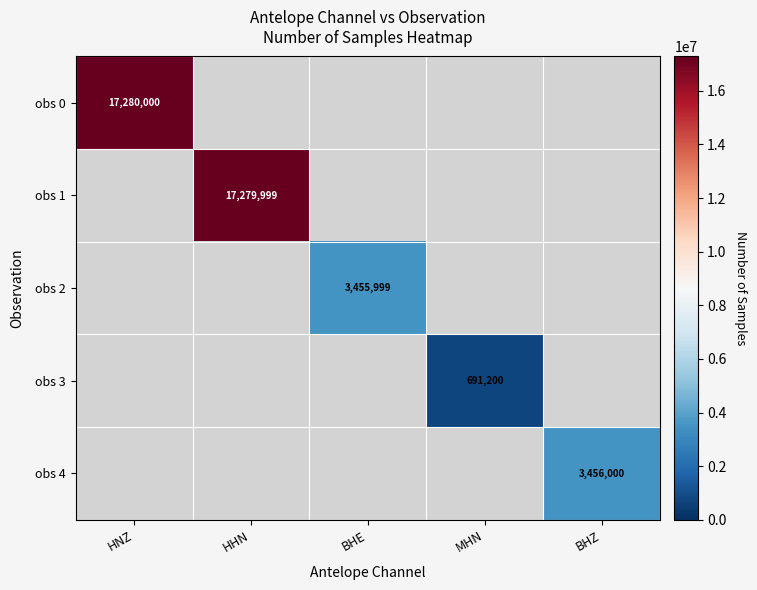

Which has a higher value, BHE or HNZ?

HNZ